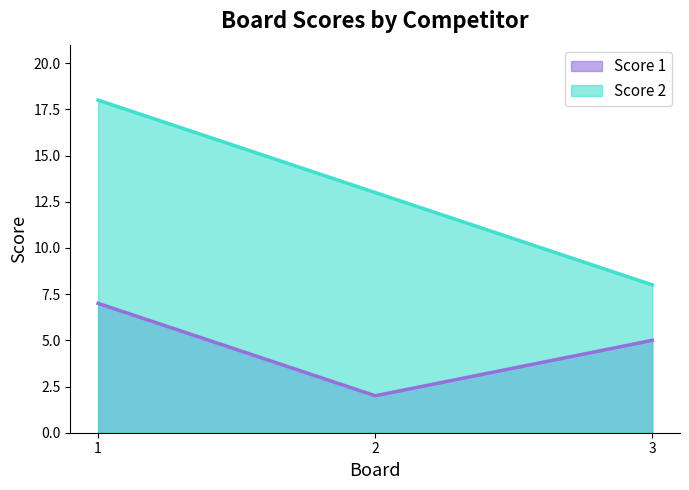

Is it true that Score 2 equals 10 at 1?

False